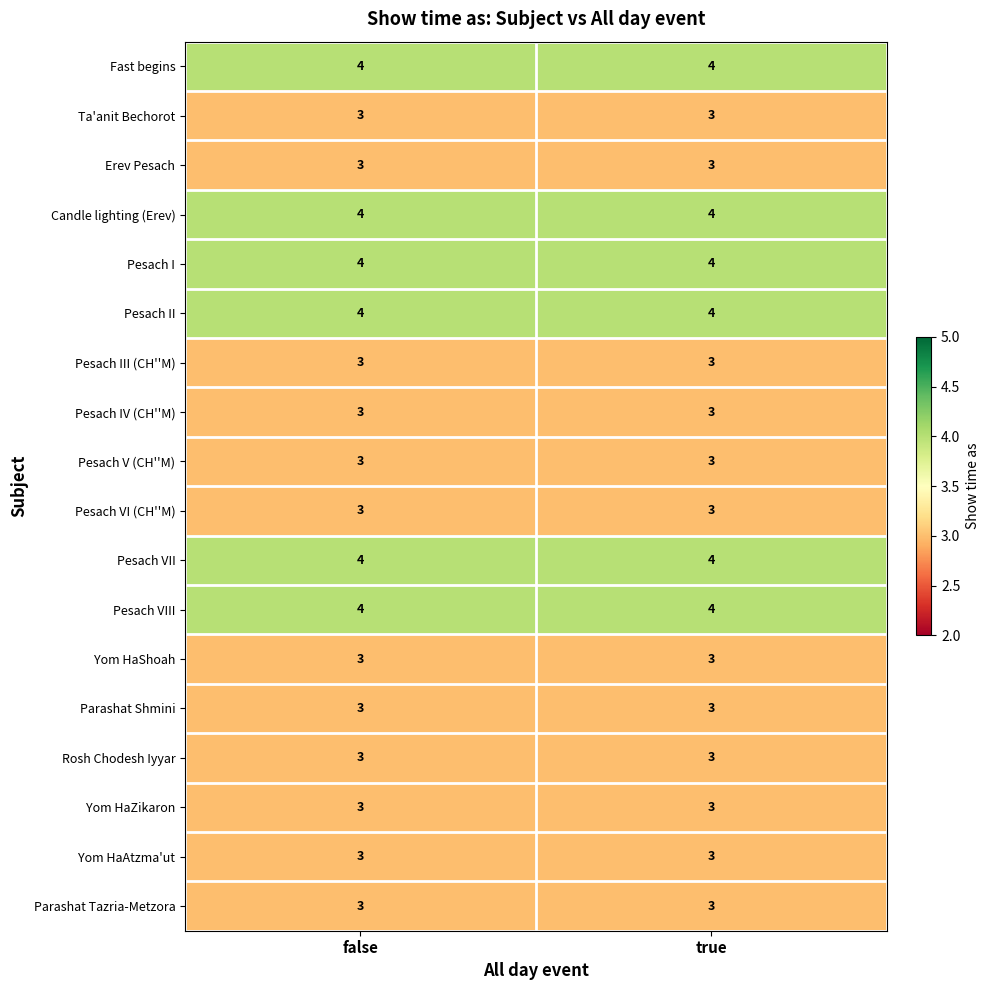

At how many categories does at least one series exceed 3?

2